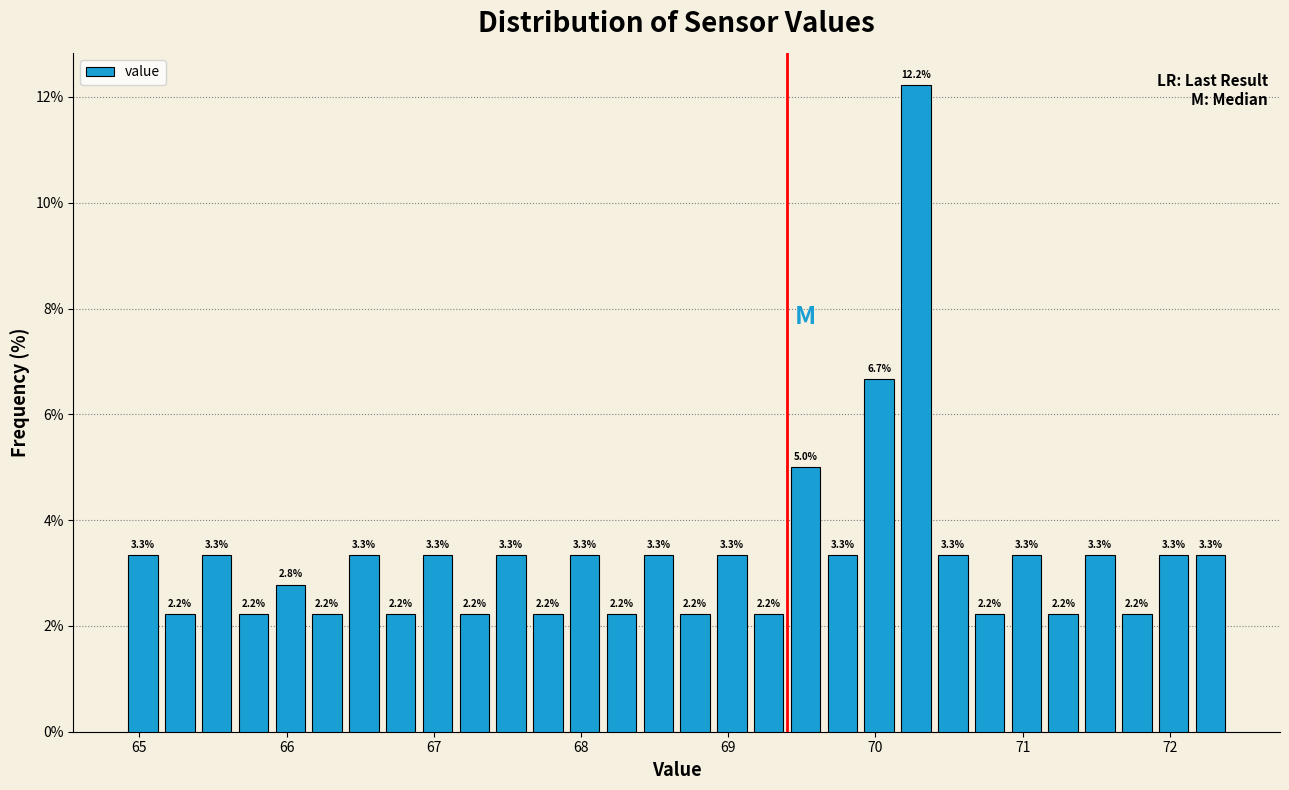

Around what value on the x-axis is the tallest bar? Give the approximate position of its centre, as read against the axis.

70.3